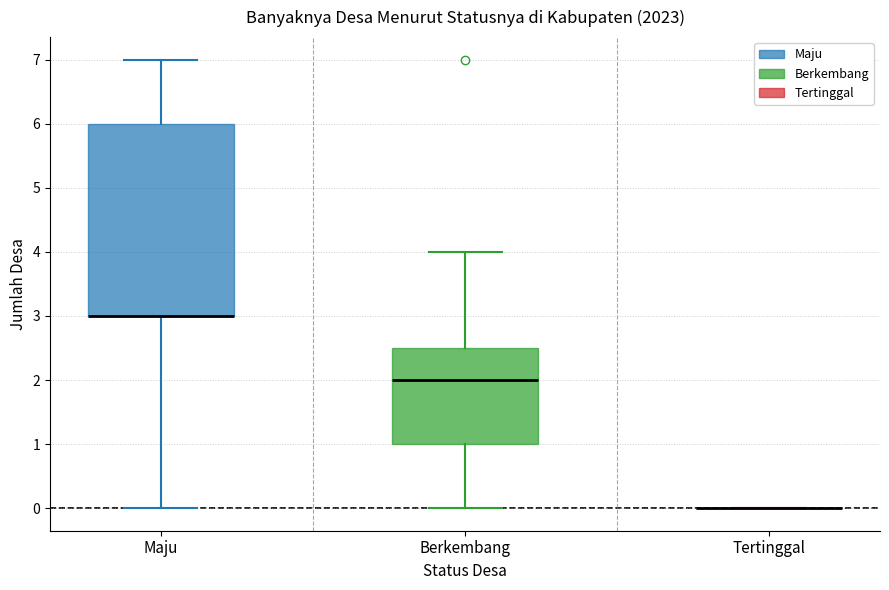

Comparing the boxes themselves (not the whiskers), which one is the tallest?

Maju